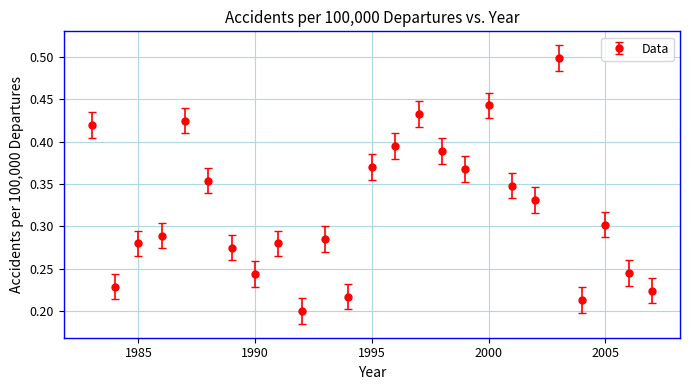

True or false: the data has more than 2 interior local peaks.

True